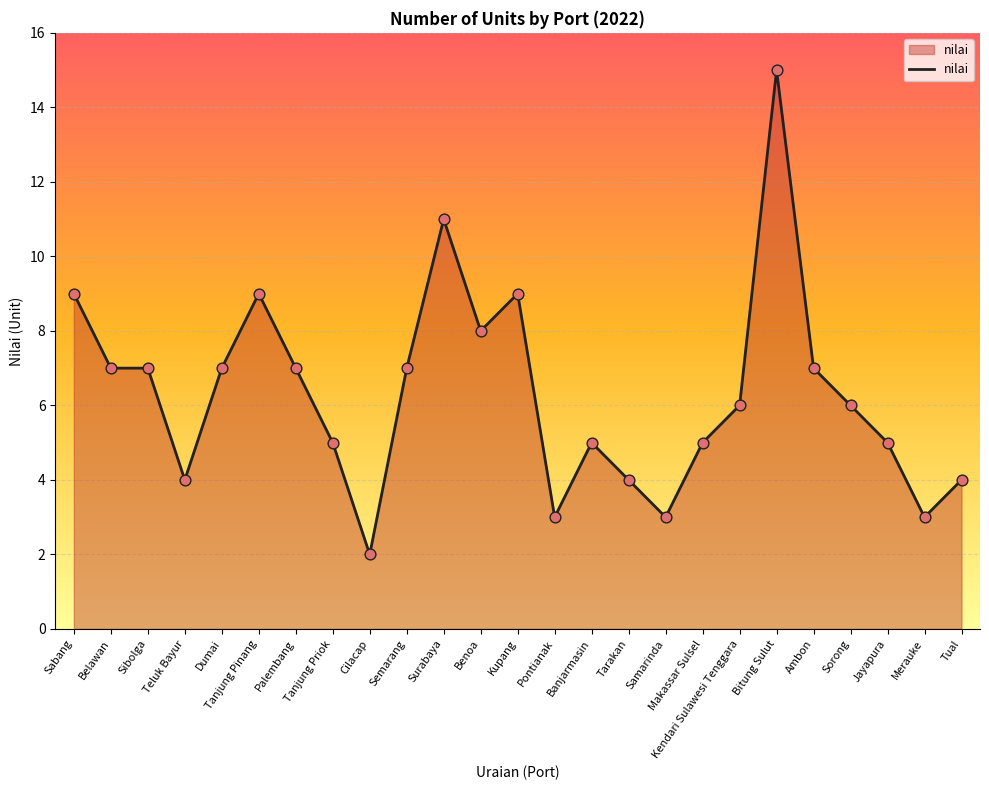

What is the change in value from Benoa to Sorong?

-2